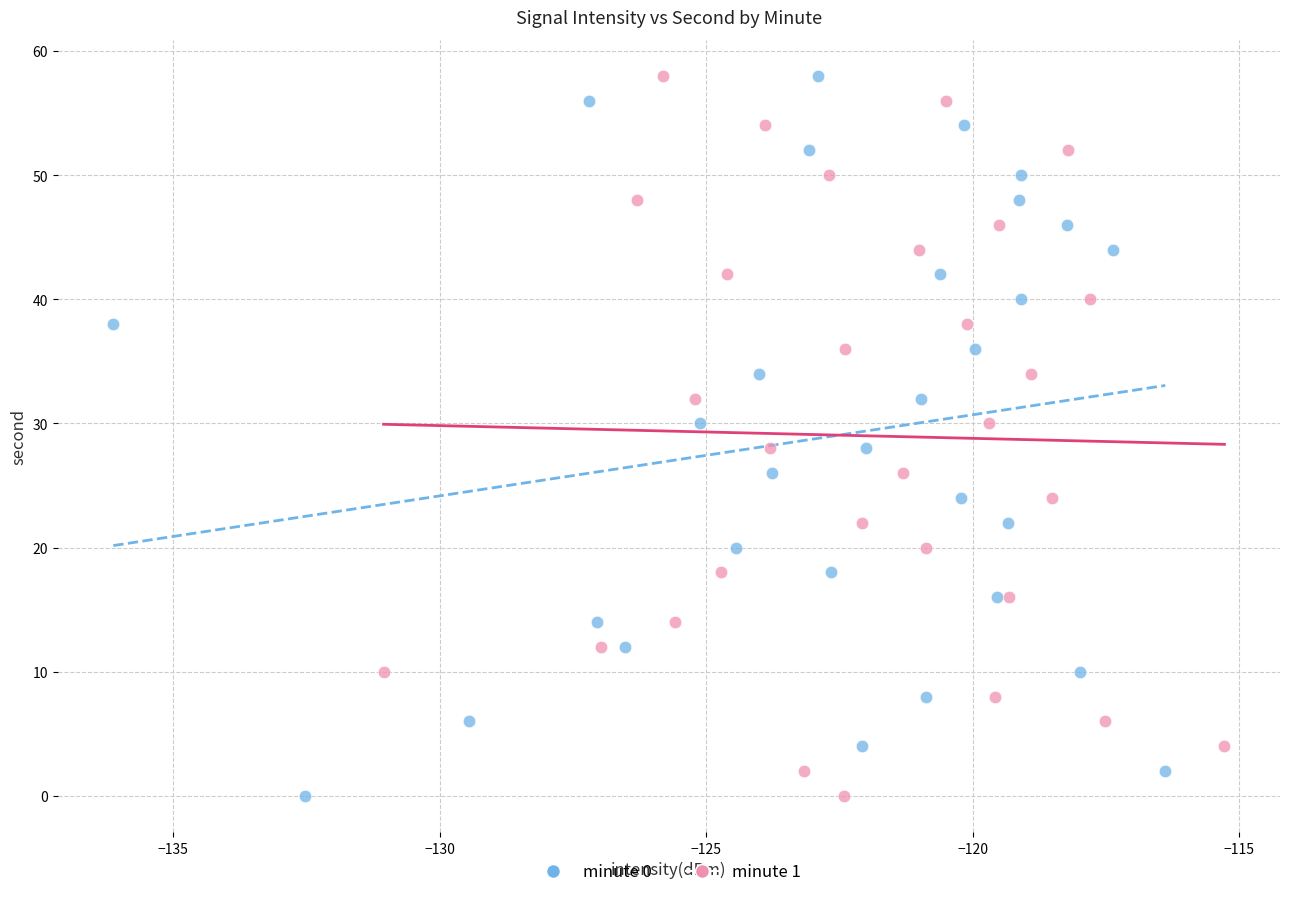

What are all the series names shown in the legend?

minute 0, minute 1